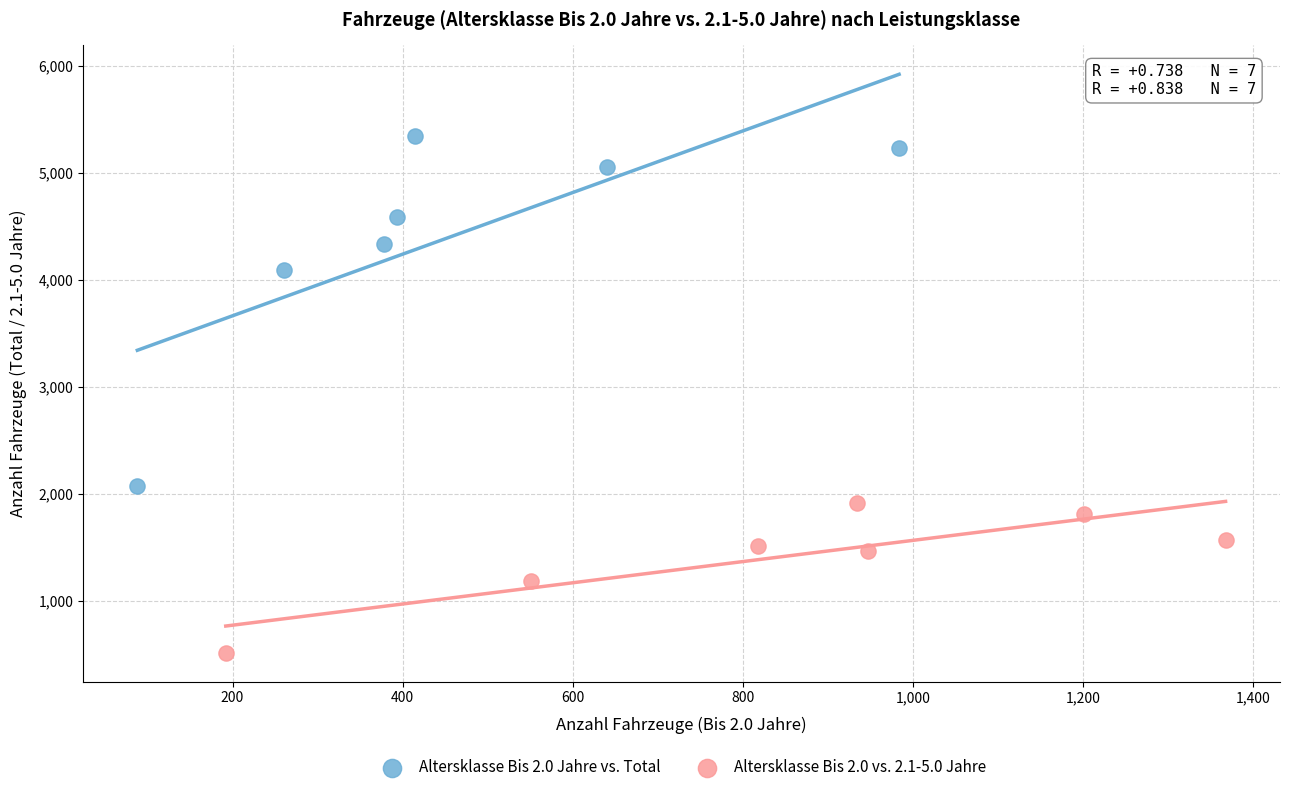

Which series reaches the maximum Y coordinate?

Altersklasse Bis 2.0 Jahre vs. Total